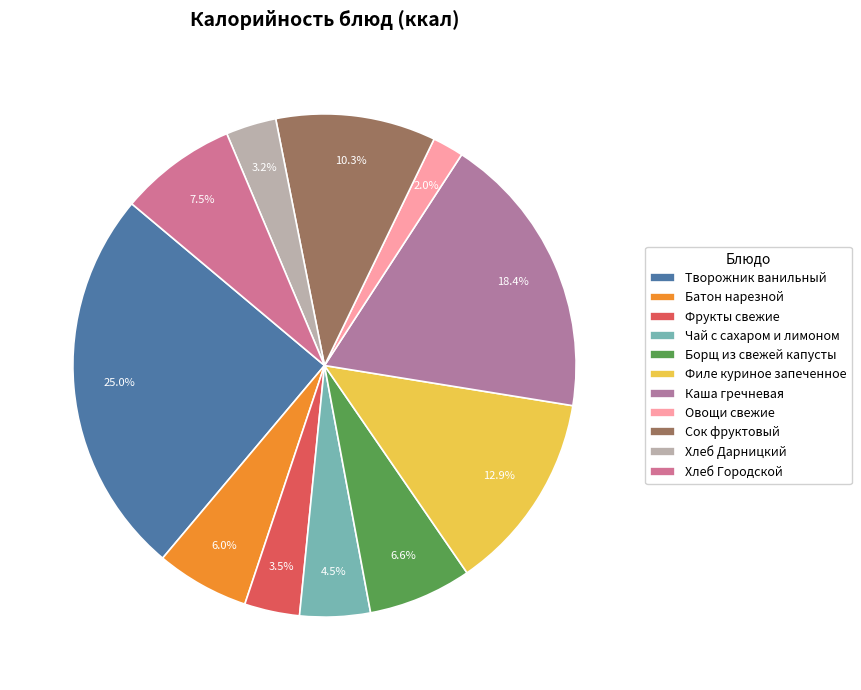

What percentage is the Хлеб Городской slice, to the nearest percent?

8%